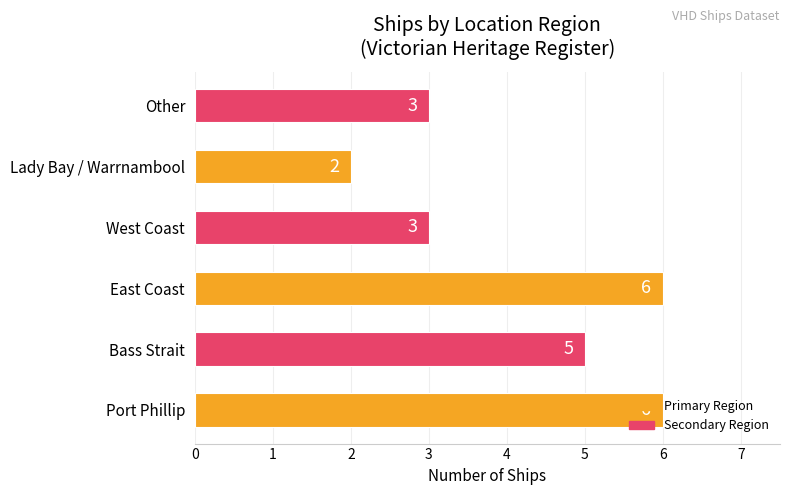

What is the change in value from East Coast to Other?

-3